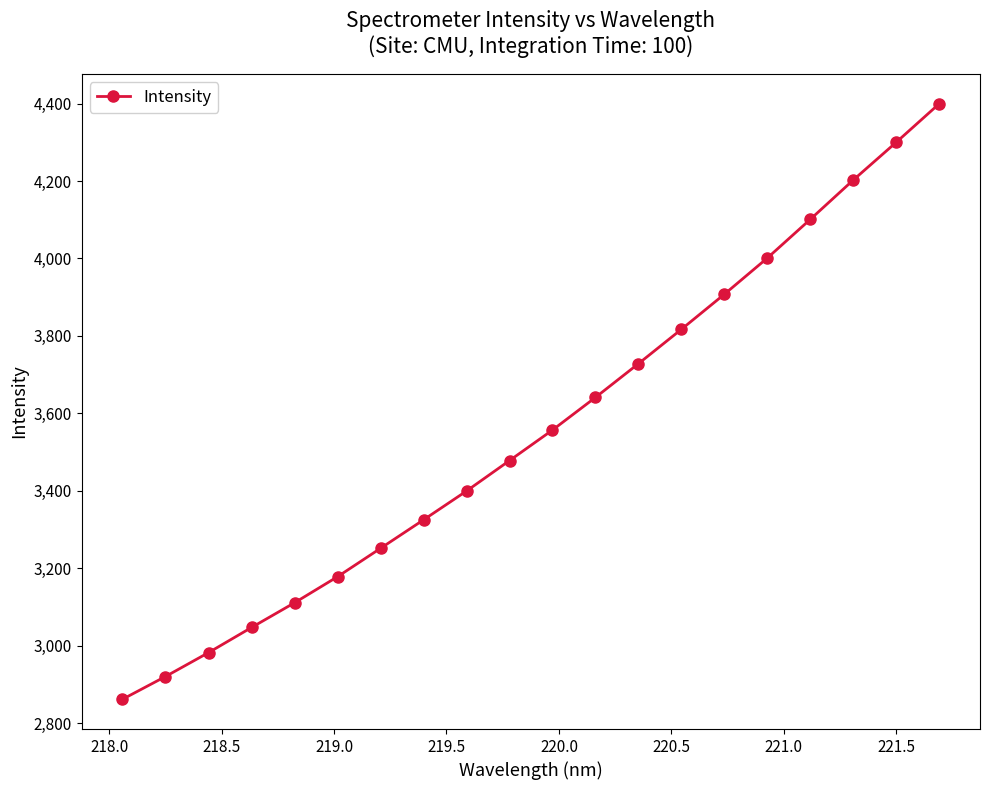

What is the greatest value displayed?

4399.4